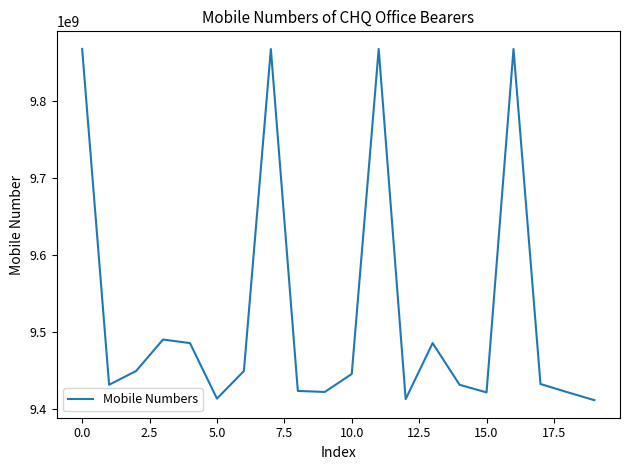

What is the difference between the maximum and minimum values?

456277313